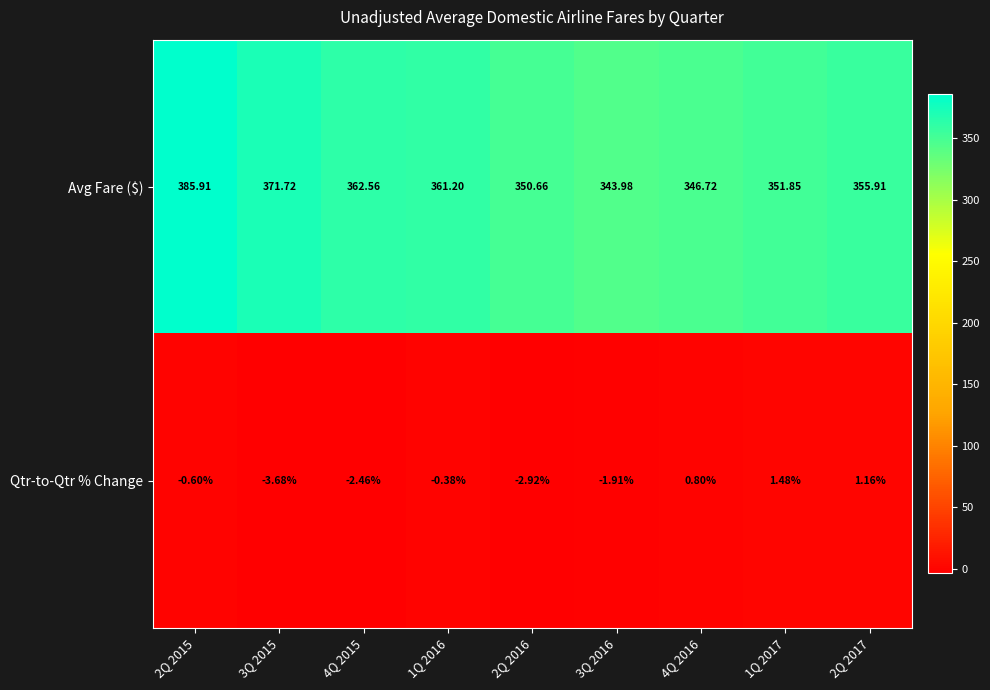

Which series has the largest range (max minus min)?

Avg Fare ($)